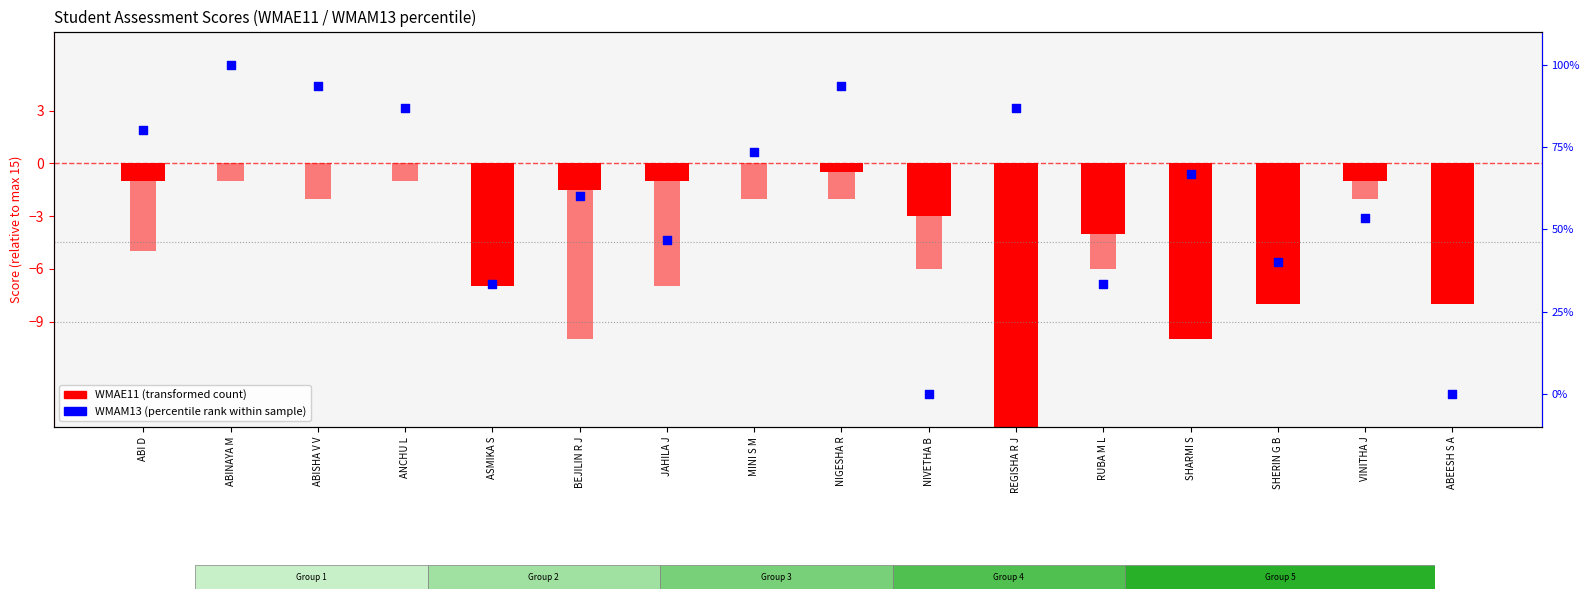

Which series contains the lowest Y value?

WMAE11 (transformed)